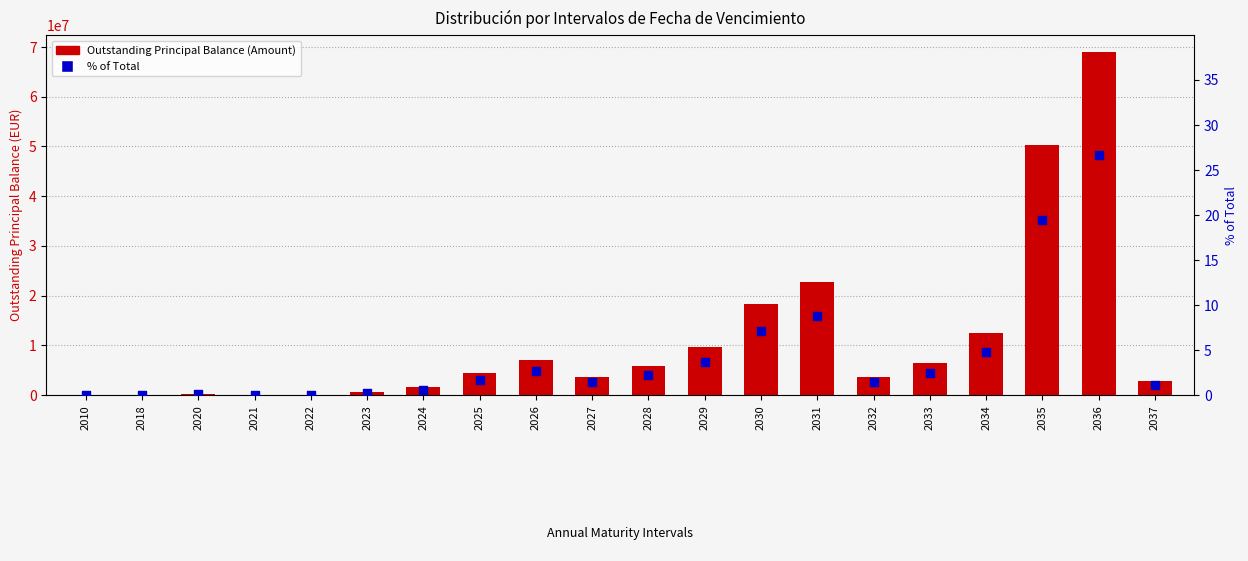

At how many categories does at least one series exceed 38590640?

2